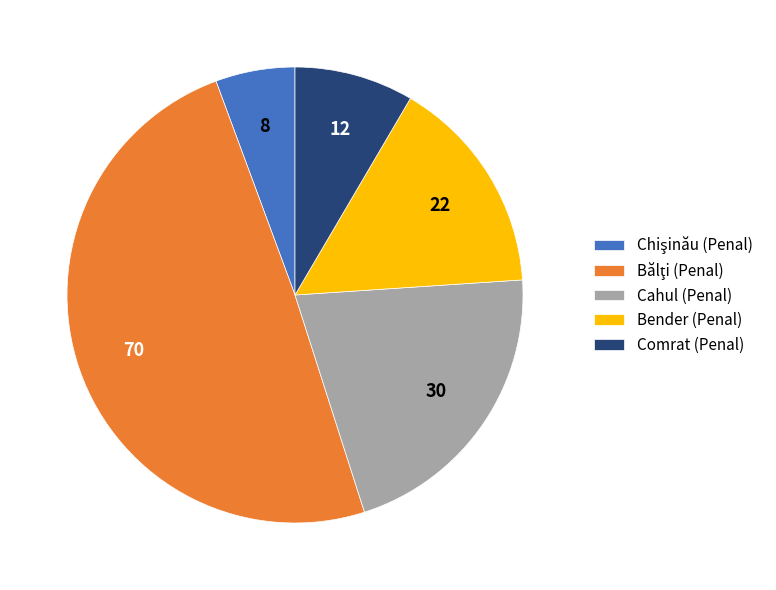

Is the sum of Cahul (Penal) and Comrat (Penal) greater than half?

No